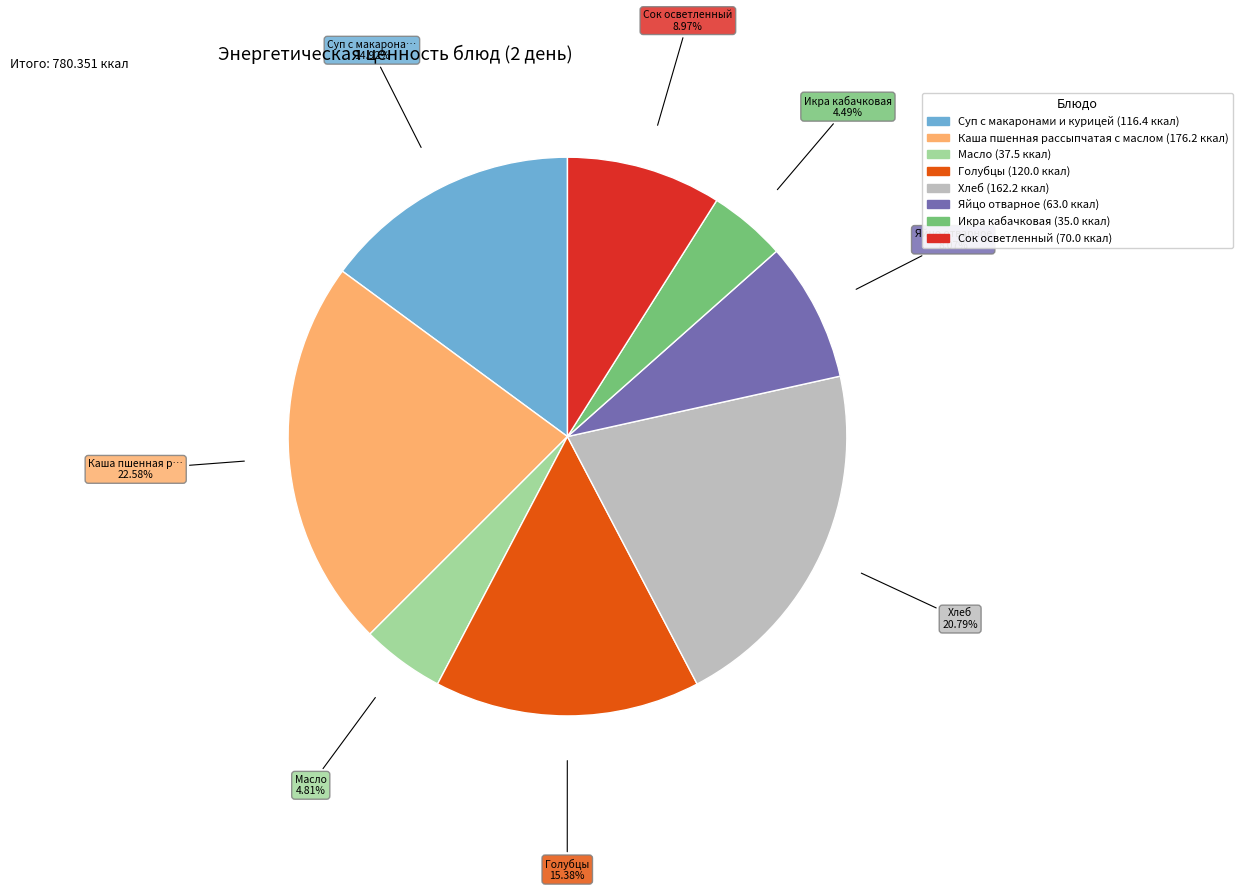

To the nearest percent, what is the average slice percentage?

12%